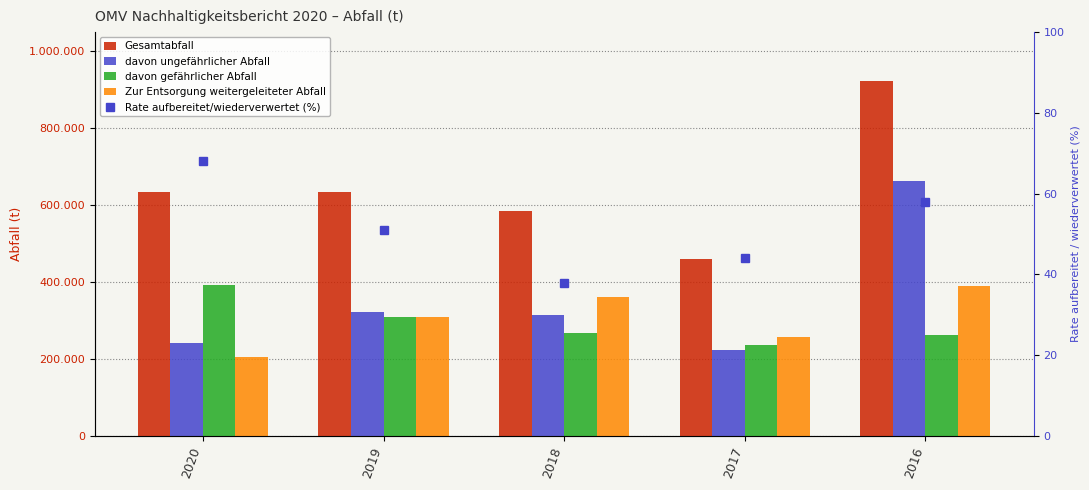

At which label is Gesamtabfall closest to 691978?

2020